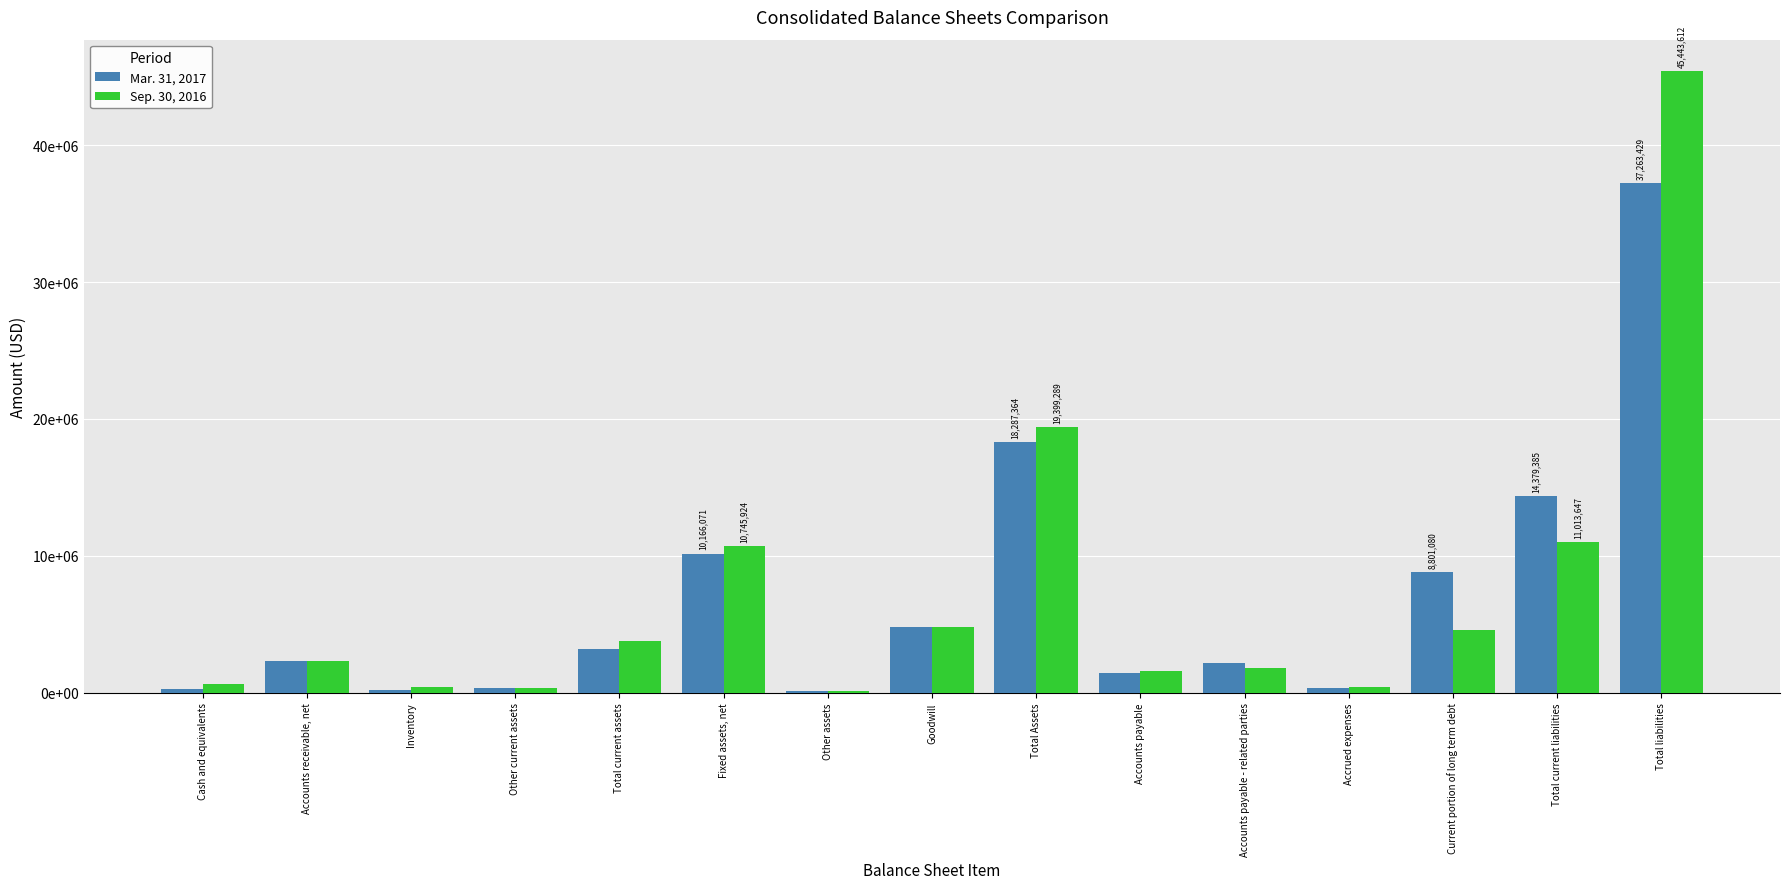

What are all the series names shown in the legend?

Mar. 31, 2017, Sep. 30, 2016